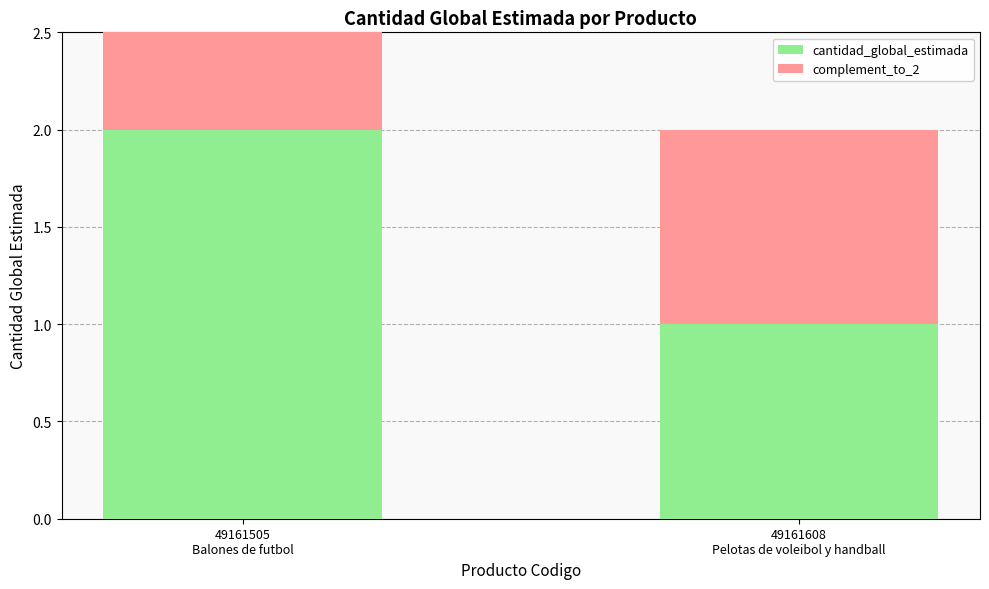

At which category is the sum across all series the highest?

49161505
Balones de futbol